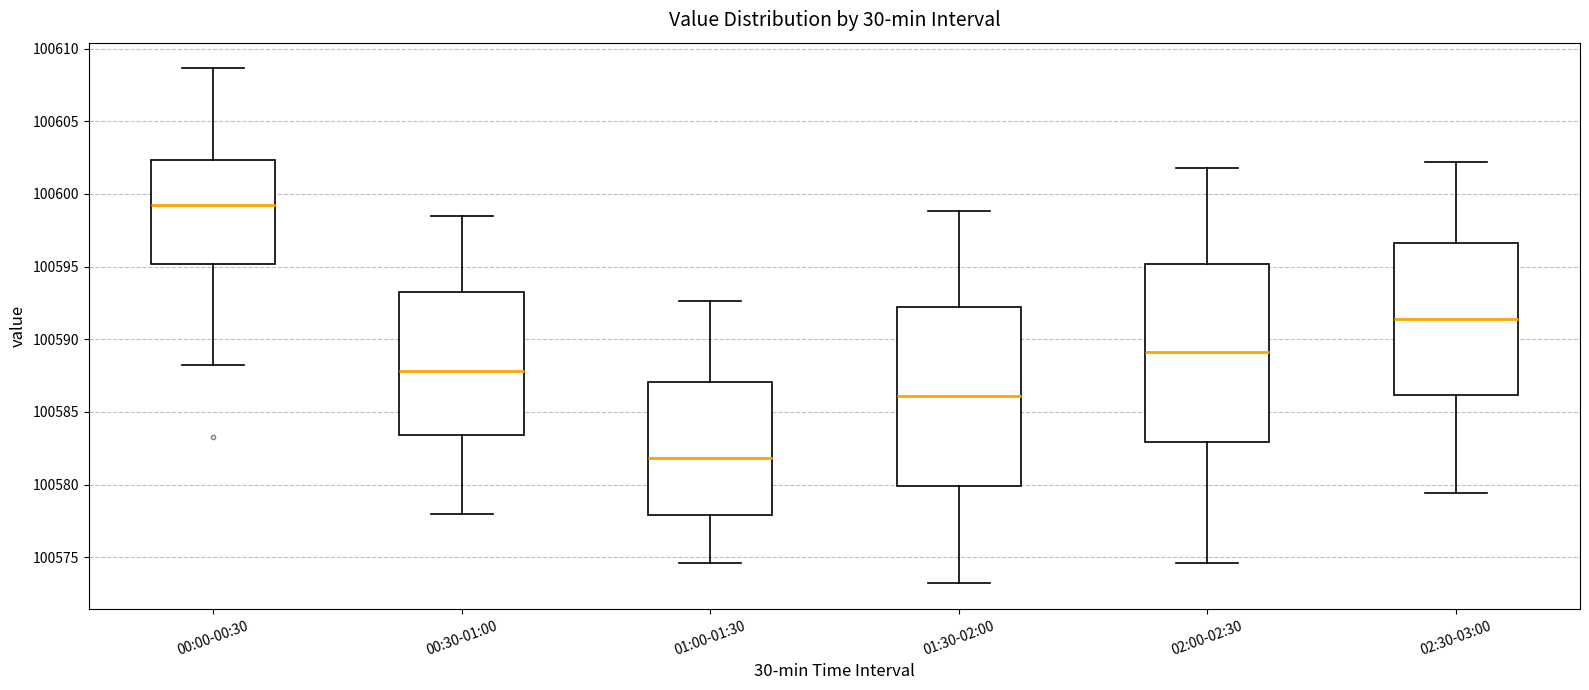

Where does the median line of the box for 02:30-03:00 sit on the y-axis? The values are not printed on the chart, so give them approximately, as read against the axis.

100591.5